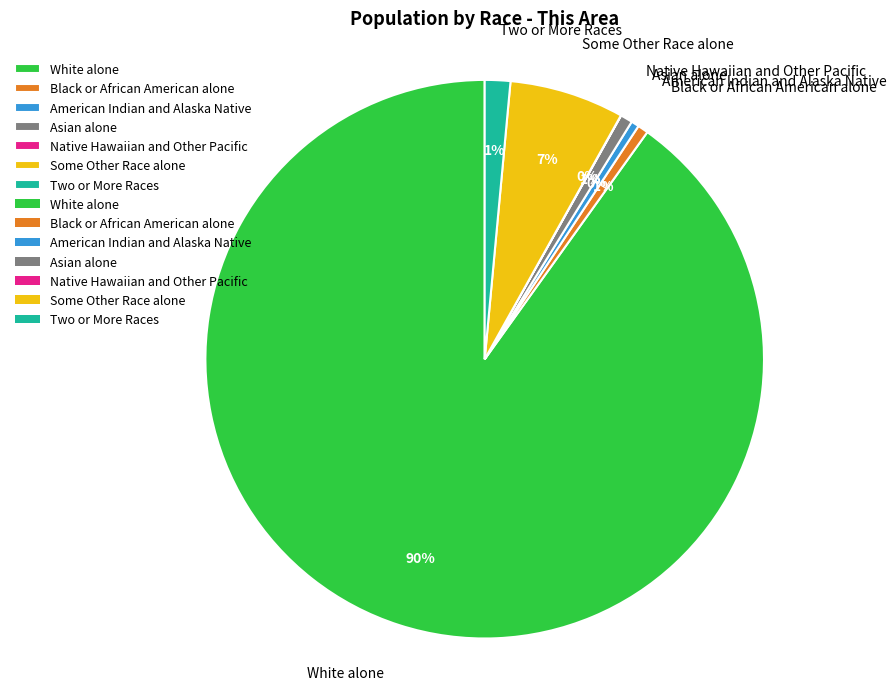

Is it true that Black or African American alone is 1% of the pie?

True